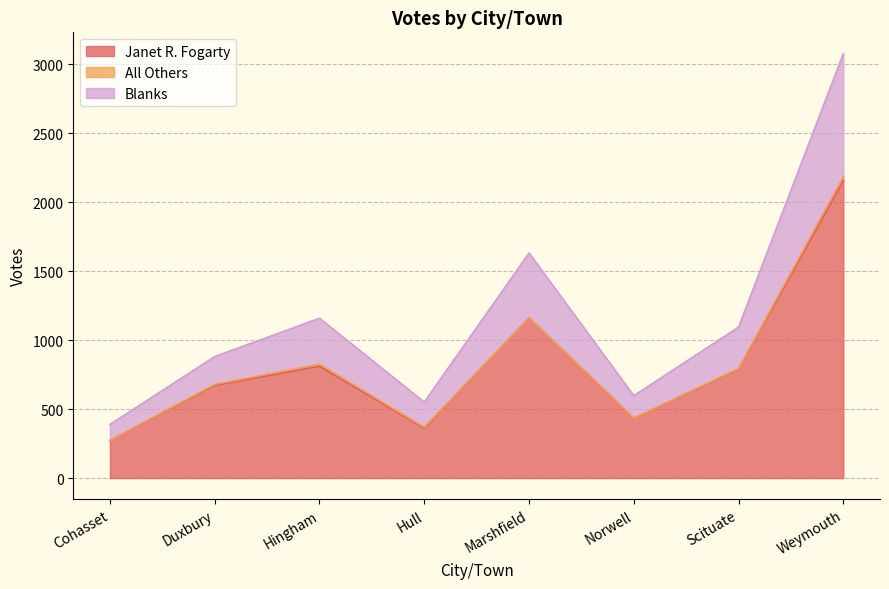

At which label does Janet R. Fogarty first exceed 790?

Hingham